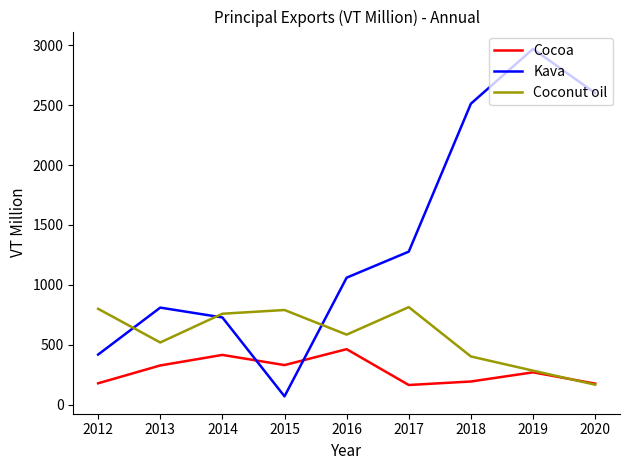

What is the difference between the Cocoa values at 2019 and 2018?

76.6